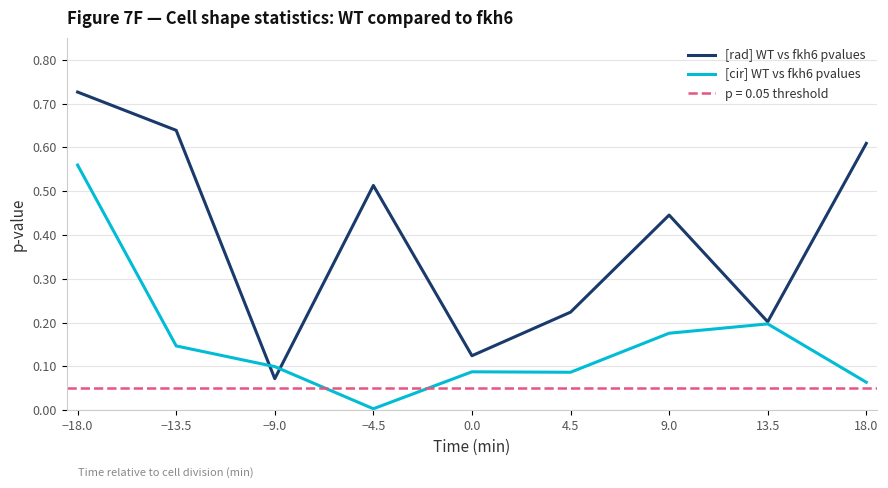

The [cir] WT vs fkh6 pvalues series shows 0.1 at −9.0. True or false?

True